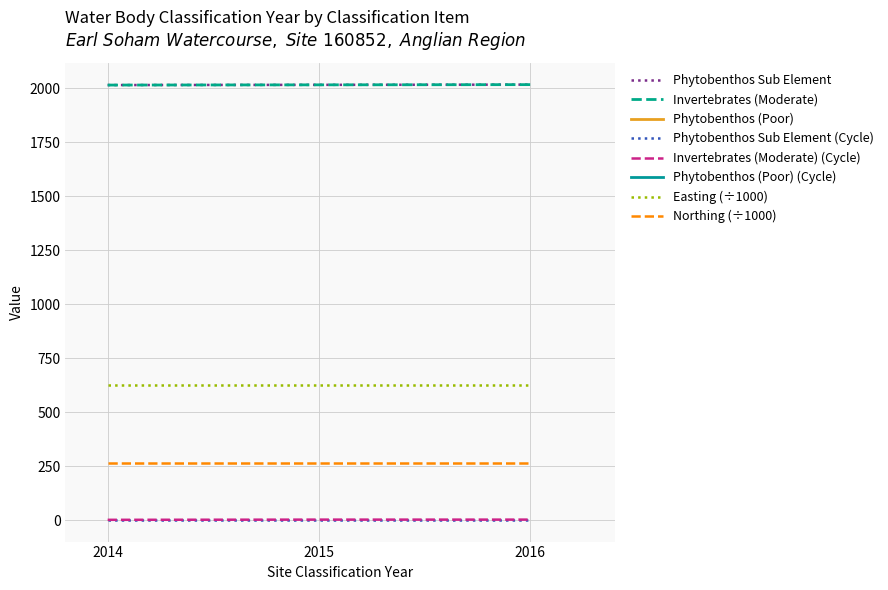

What is the difference between the second highest and minimum values in the Invertebrates (Moderate) (Cycle) series?

1.0